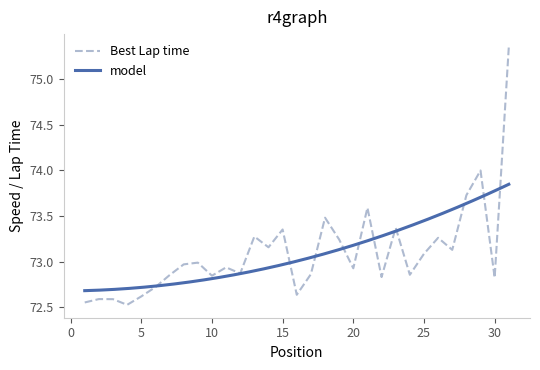

Where is the first local minimum?

4